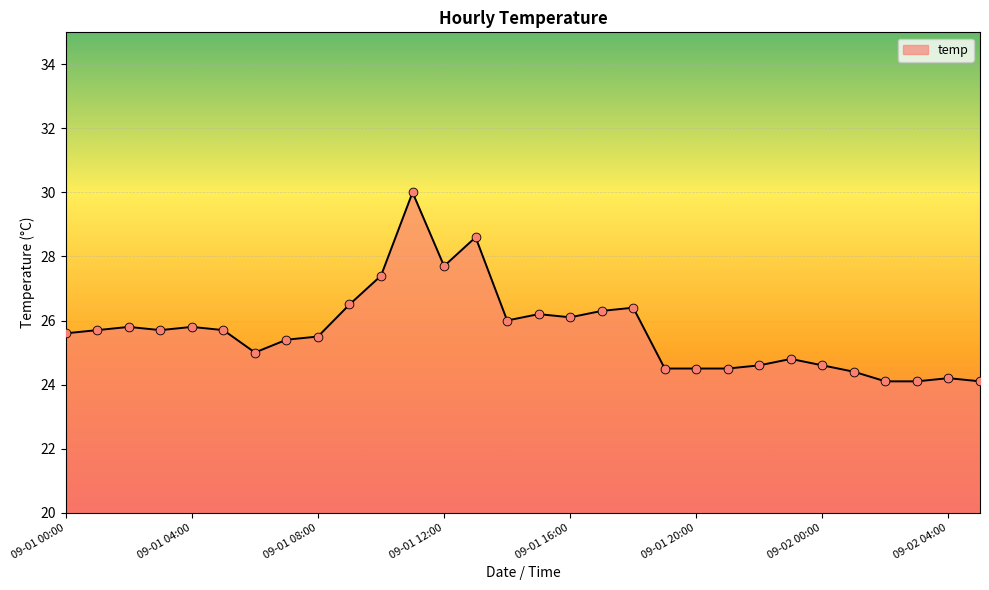

What is the greatest value displayed?

30.0